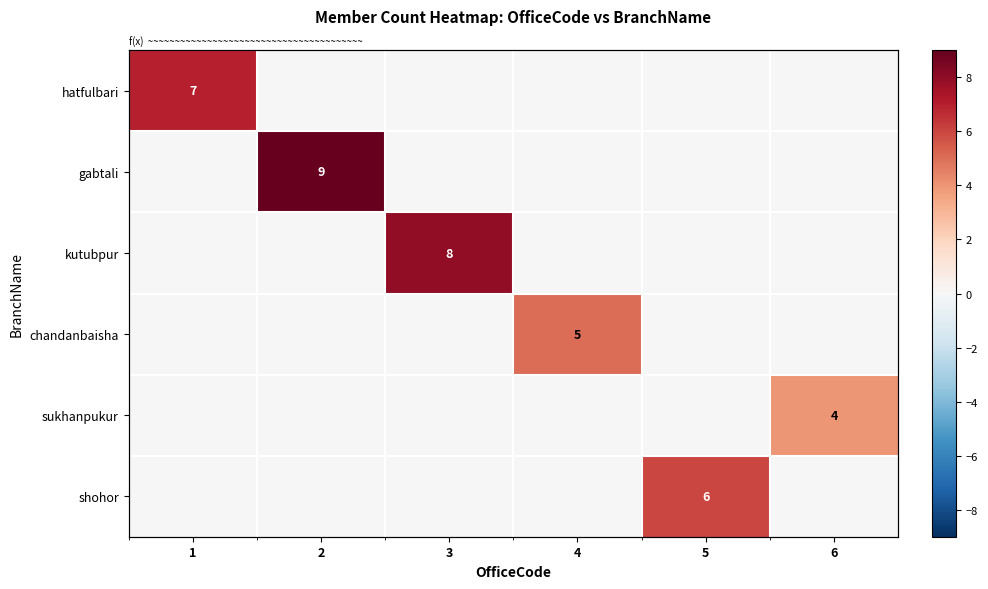

What is the sum of all hatfulbari values?

7